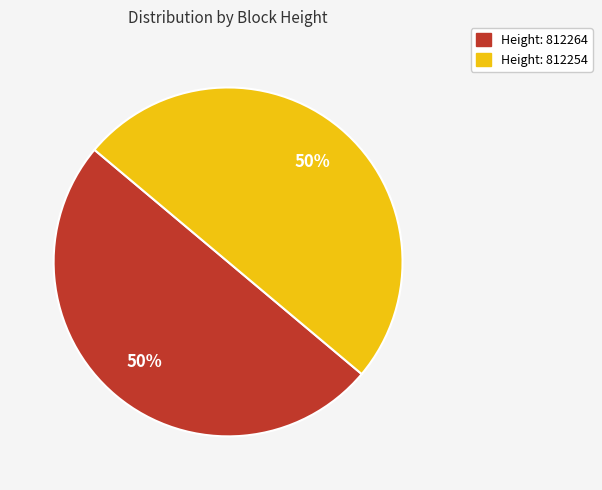

To the nearest percent, what is the average slice percentage?

50%